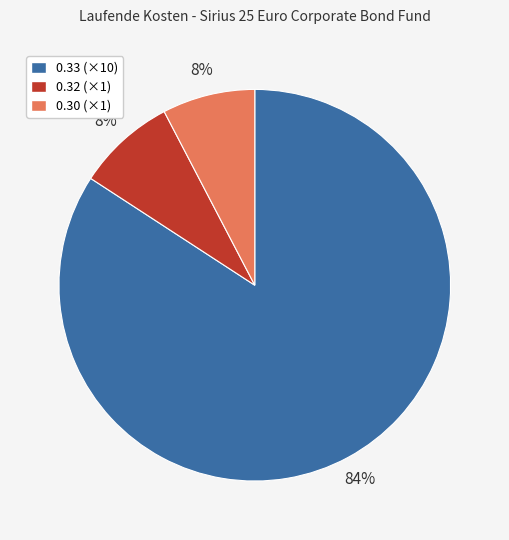

To the nearest percent, what is the average slice percentage?

33%